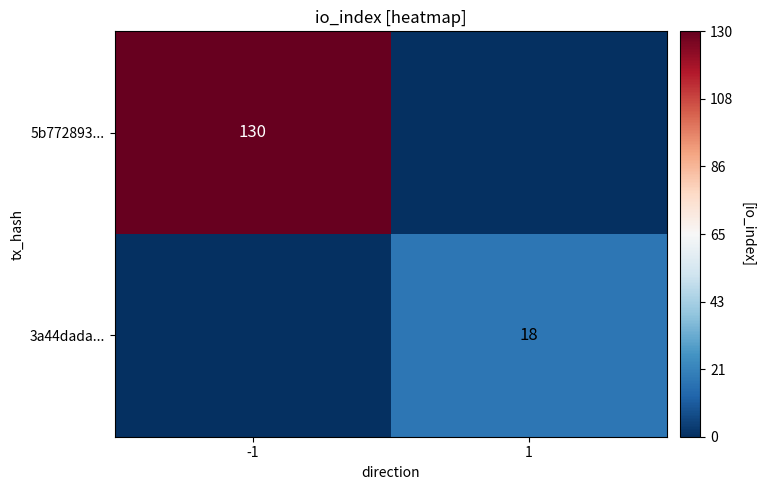

What is the difference between the highest and lowest values at 1?

18